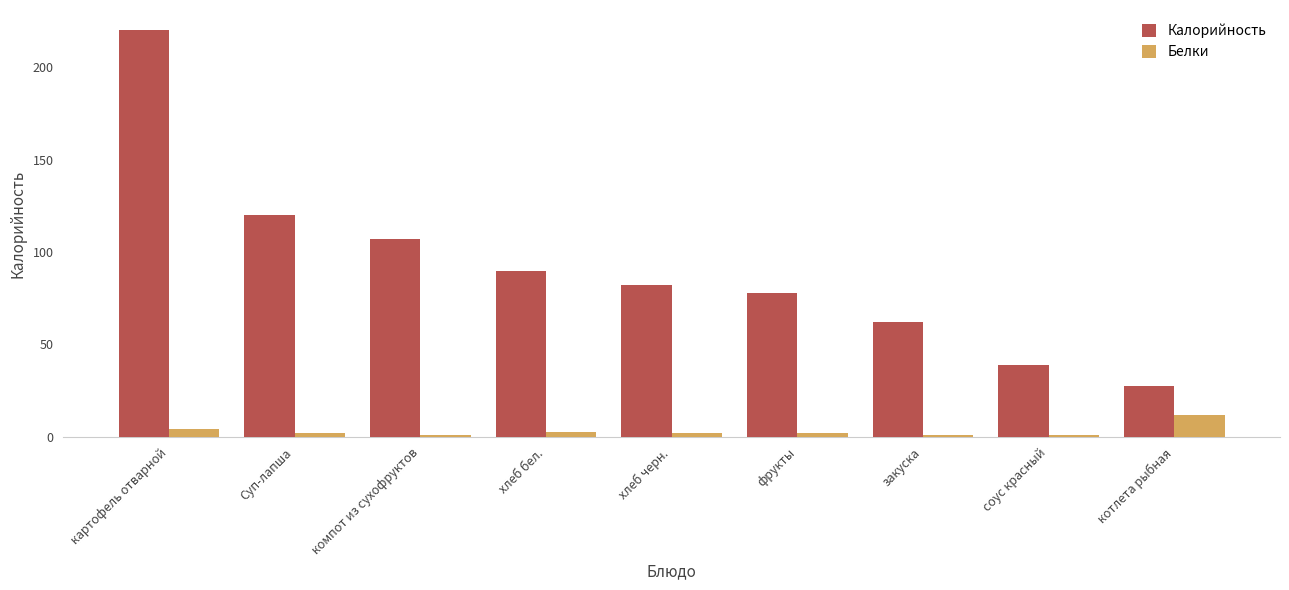

What are all the series names shown in the legend?

Калорийность, Белки